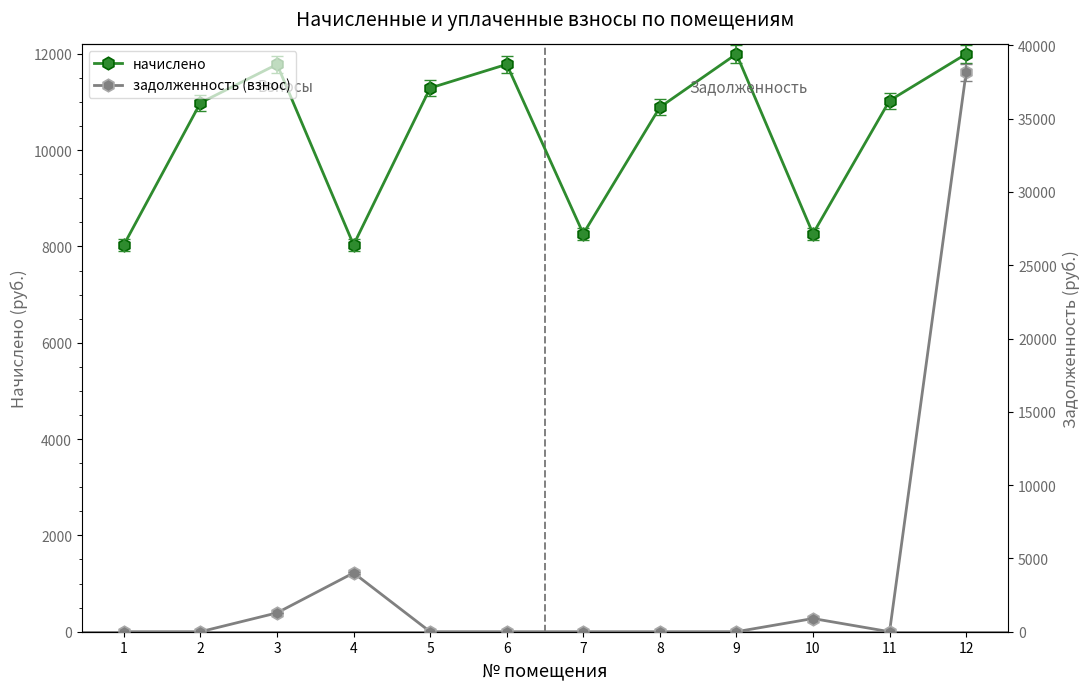

Reading left to right, transcribe all the data shown in this chart.

начислено: 1=8033.3	2=10982.4	3=11781.1	4=8033.3	5=11289.6	6=11781.1	7=8263.7	8=10890.2	9=11996.2	10=8263.7	11=11028.5	12=11996.2
задолженность (взнос): 1=0.0	2=0.0	3=1285.3	4=4011.9	5=0.0	6=0.0	7=0.0	8=0.0	9=0.0	10=900.1	11=0.0	12=38153.6